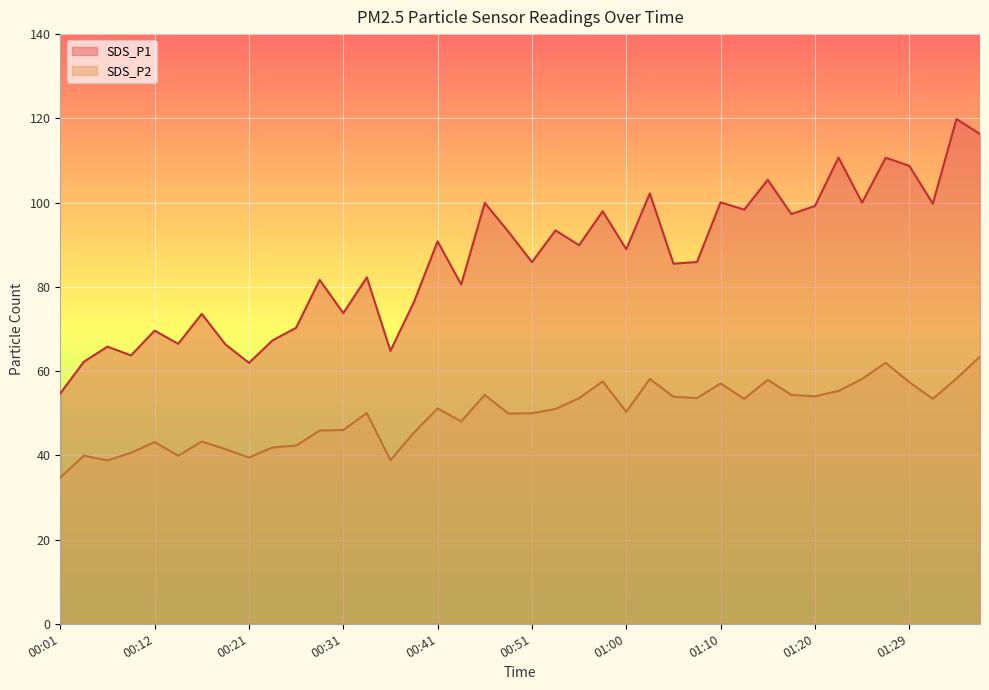

What position from the left is 00:09?

4